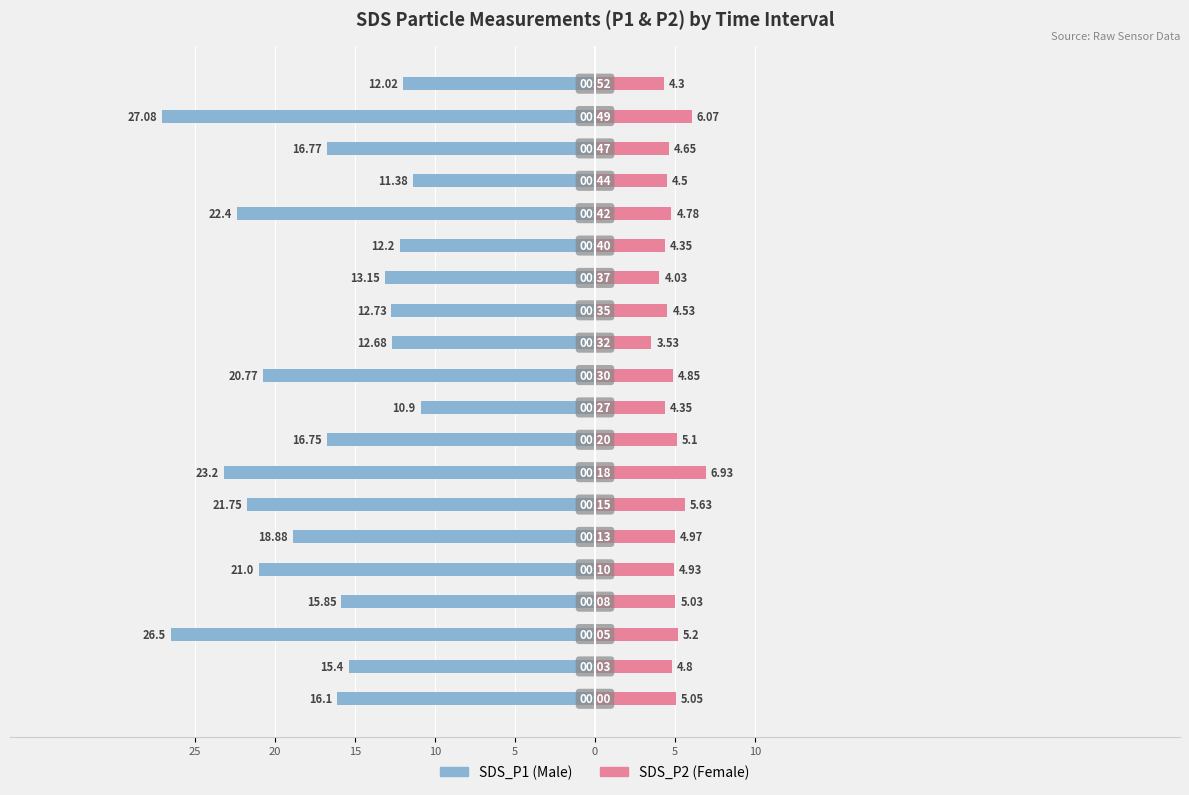

Which series has the widest spread of values?

SDS_P1 (Male)